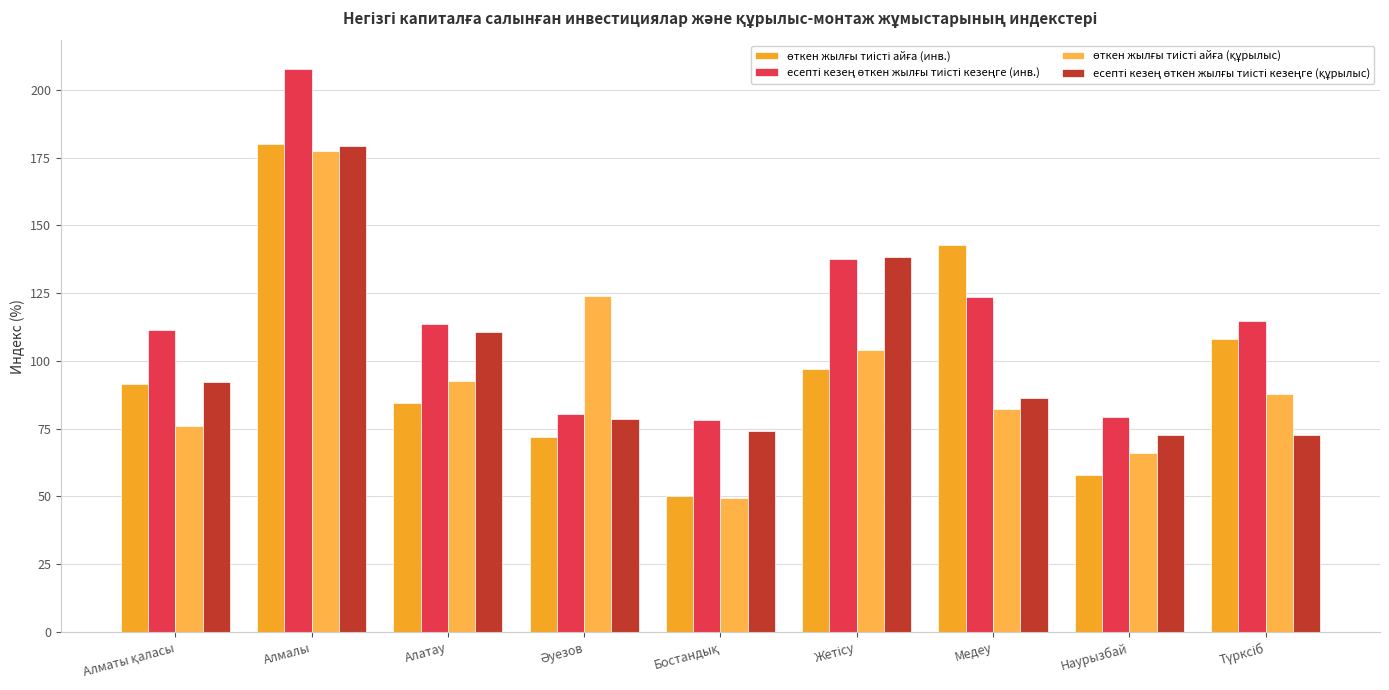

Reading right to left, transcribe all the data shown in this chart.

өткен жылғы тиісті айға (инв.): 108.2	57.8	142.7	96.9	50.3	72.0	84.6	180.0	91.6
есепті кезең өткен жылғы тиісті кезеңге (инв.): 114.6	79.3	123.5	137.5	78.1	80.4	113.6	207.8	111.4
өткен жылғы тиісті айға (құрылыс): 87.8	66.2	82.1	104.1	49.3	123.9	92.6	177.6	76.0
есепті кезең өткен жылғы тиісті кезеңге (құрылыс): 72.6	72.8	86.2	138.4	74.0	78.4	110.8	179.3	92.4